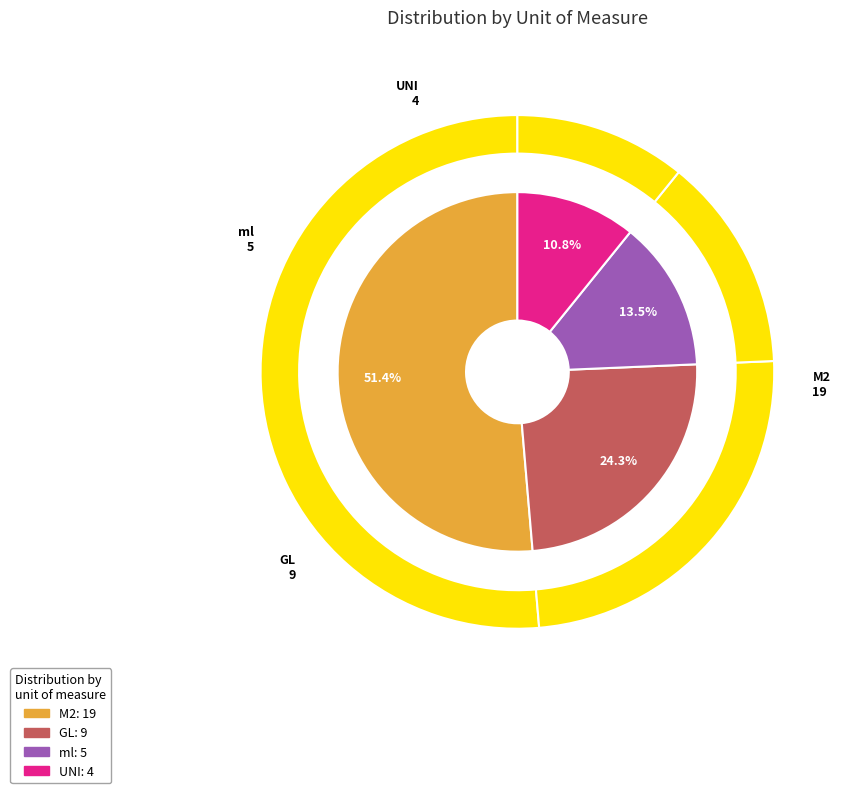

What is the majority slice?

M2